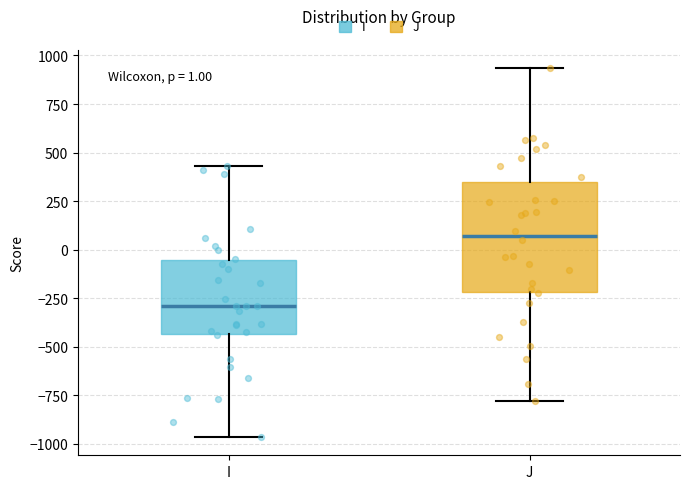

Which box's median line is the lowest?

I